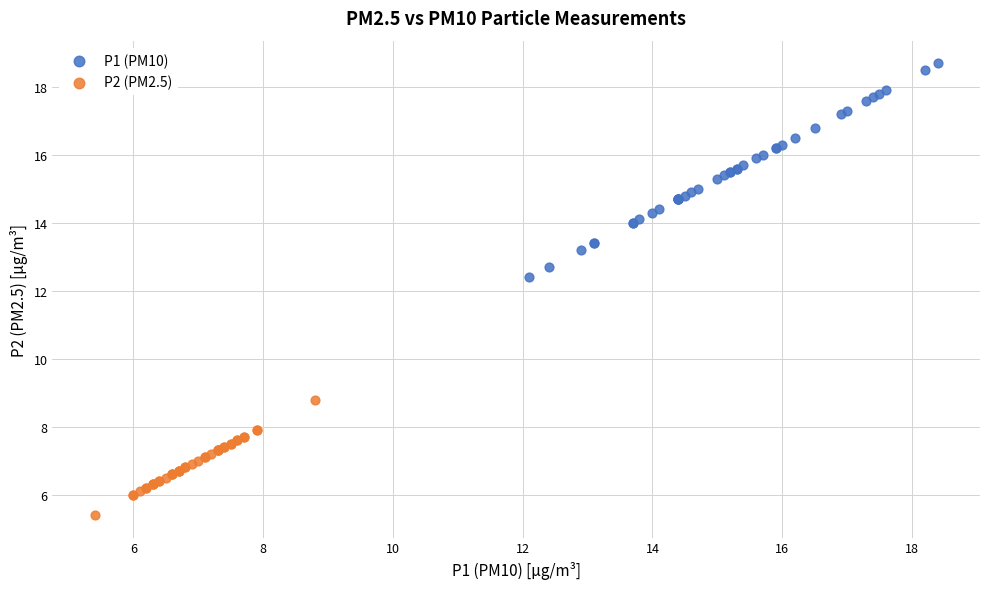

Which series has the widest spread of Y values?

P1 (PM10)